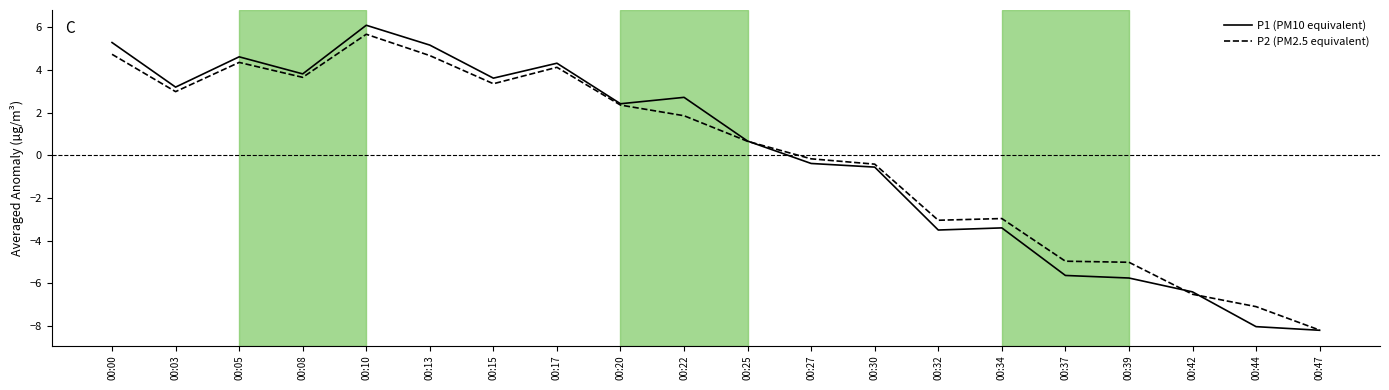

True or false: P1 (PM10 equivalent) and P2 (PM2.5 equivalent) cross at least once.

True